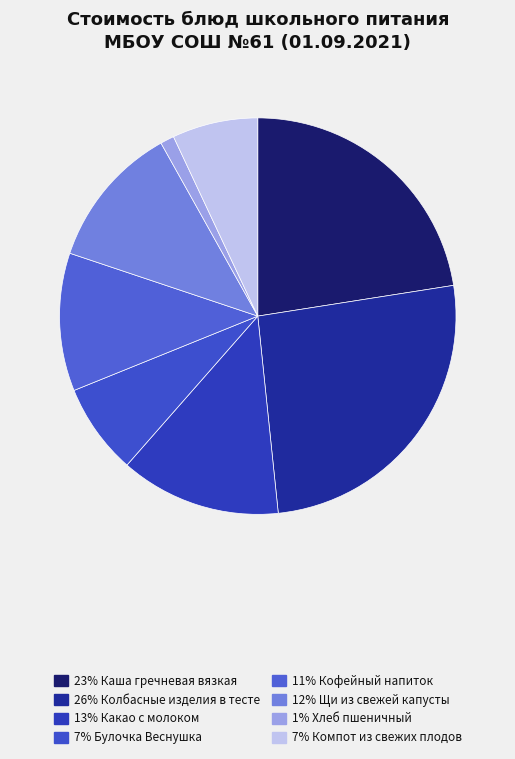

How many segments does this pie chart have?

8